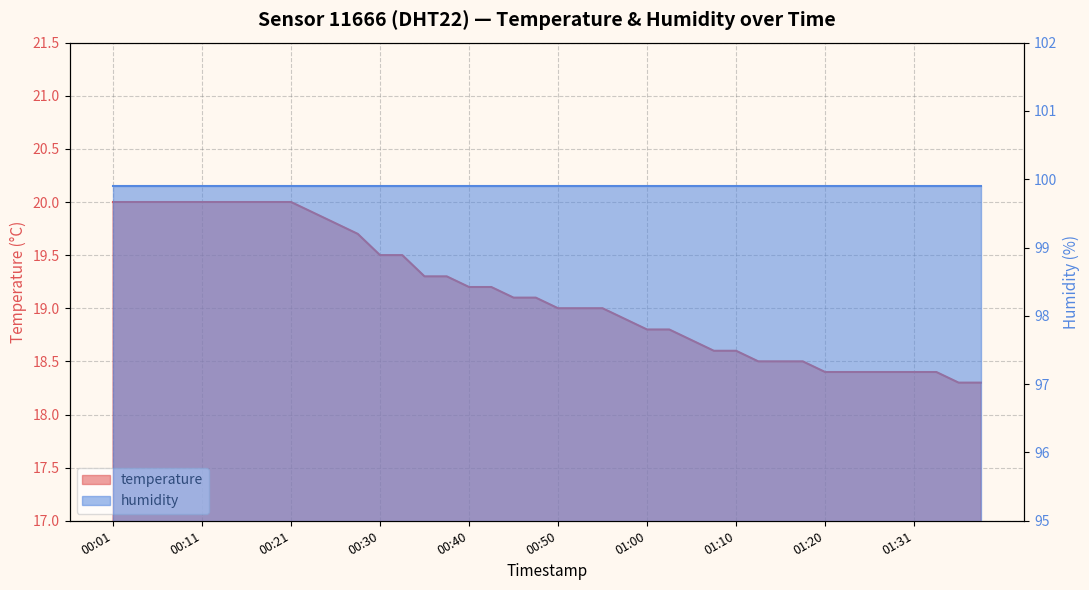

What is the change in value from 00:58 to 01:38?

-0.6